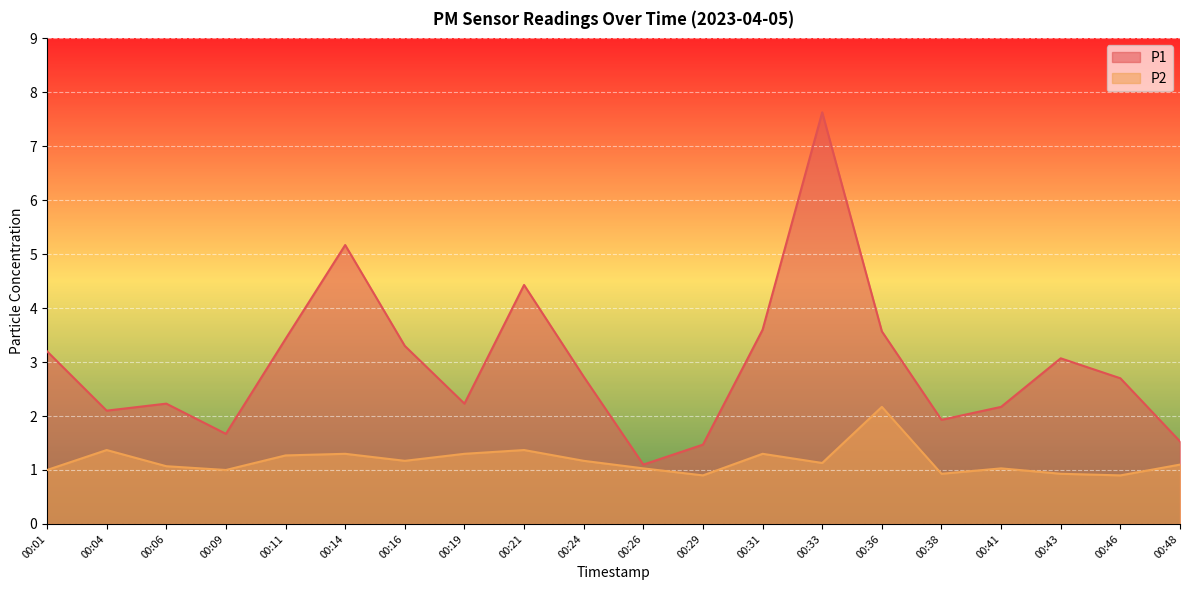

Which series has the widest spread of values?

P1